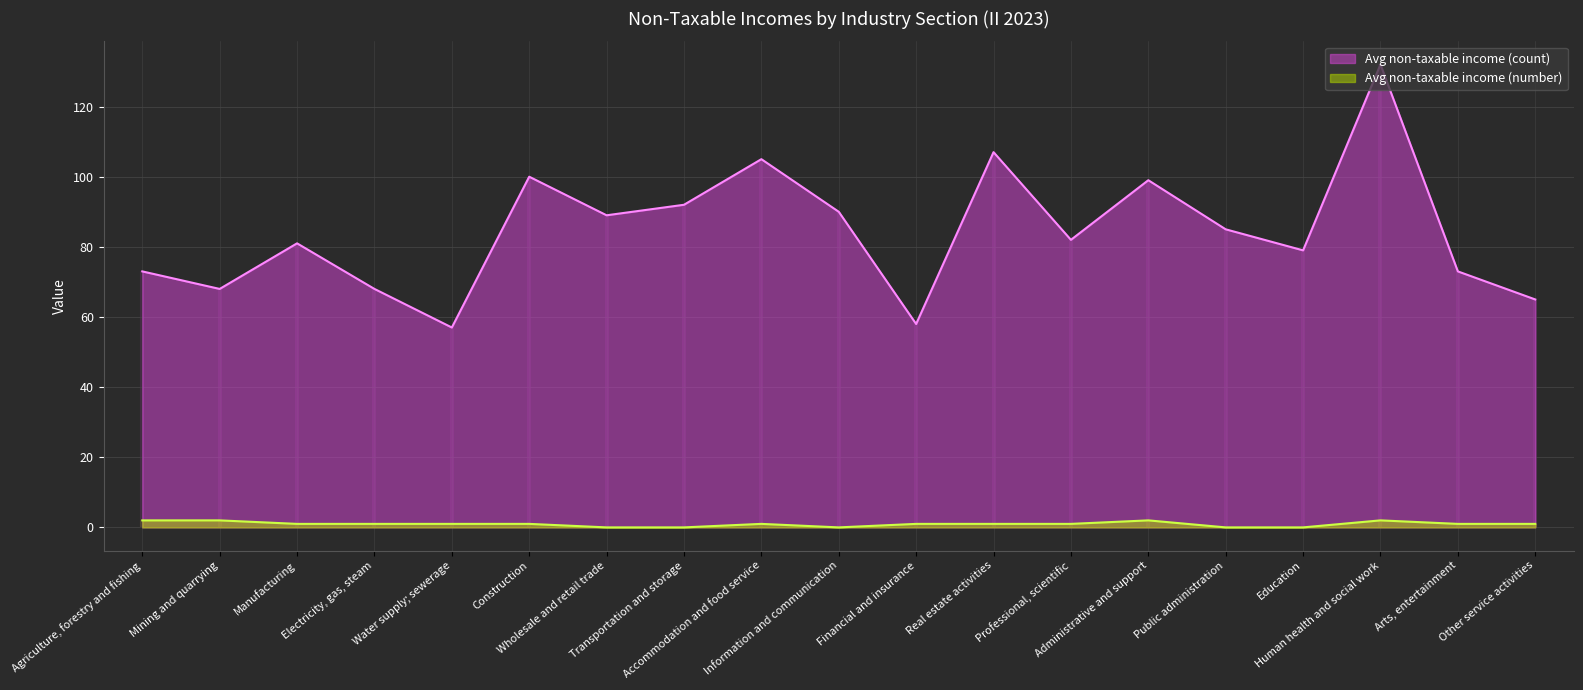

Reading left to right, transcribe all the data shown in this chart.

Avg non-taxable income (count): Agriculture, forestry and fishing=73	Mining and quarrying=68	Manufacturing=81	Electricity, gas, steam=68	Water supply; sewerage=57	Construction=100	Wholesale and retail trade=89	Transportation and storage=92	Accommodation and food service=105	Information and communication=90	Financial and insurance=58	Real estate activities=107	Professional, scientific=82	Administrative and support=99	Public administration=85	Education=79	Human health and social work=132	Arts, entertainment=73	Other service activities=65
Avg non-taxable income (number): Agriculture, forestry and fishing=2	Mining and quarrying=2	Manufacturing=1	Electricity, gas, steam=1	Water supply; sewerage=1	Construction=1	Wholesale and retail trade=0	Transportation and storage=0	Accommodation and food service=1	Information and communication=0	Financial and insurance=1	Real estate activities=1	Professional, scientific=1	Administrative and support=2	Public administration=0	Education=0	Human health and social work=2	Arts, entertainment=1	Other service activities=1